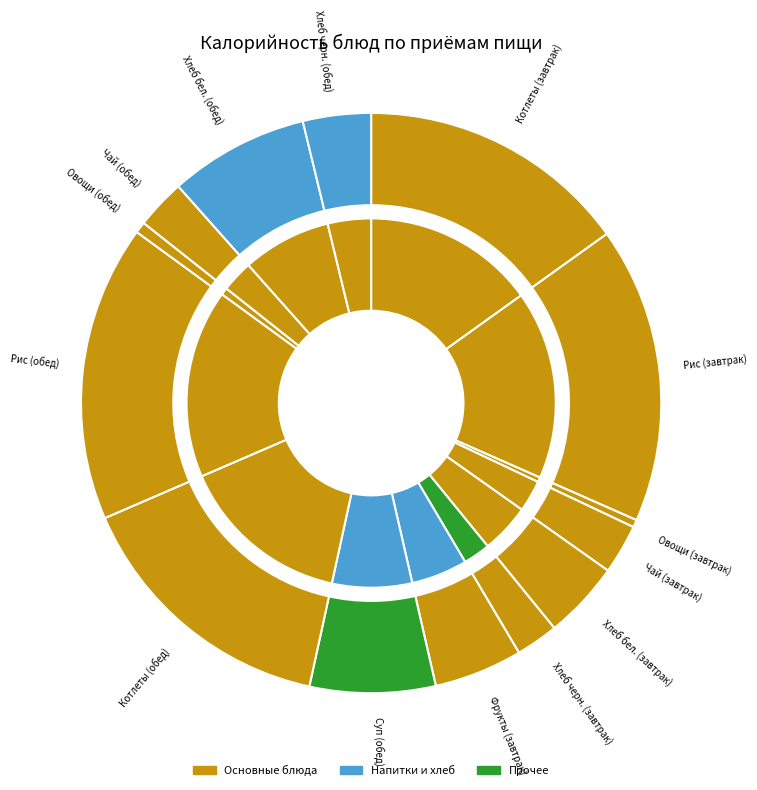

To the nearest percent, what is the difference between the largest and smallest slice percentages?

16%